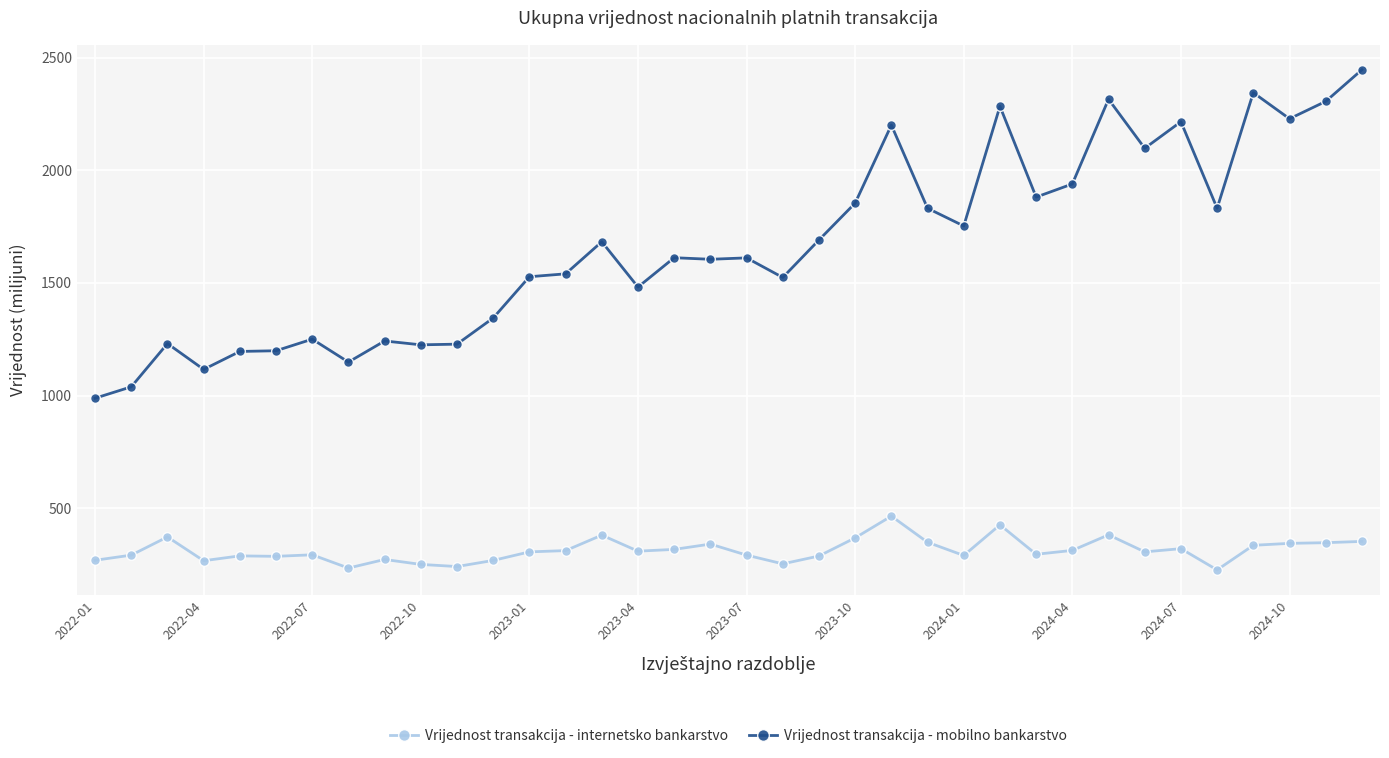

Which series has the largest total across all categories?

Vrijednost transakcija - mobilno bankarstvo